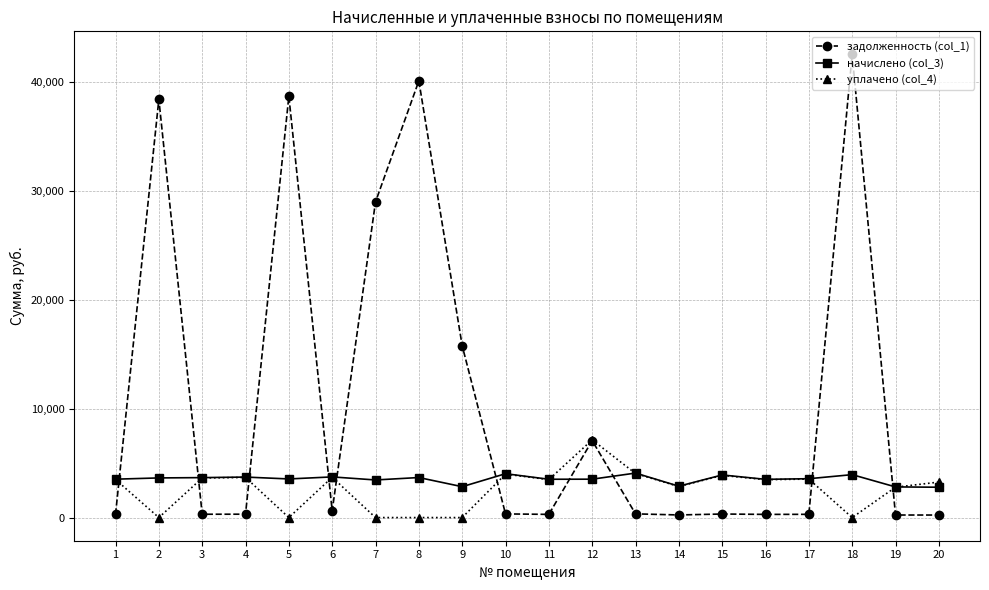

Does the chart have visible grid lines?

Yes